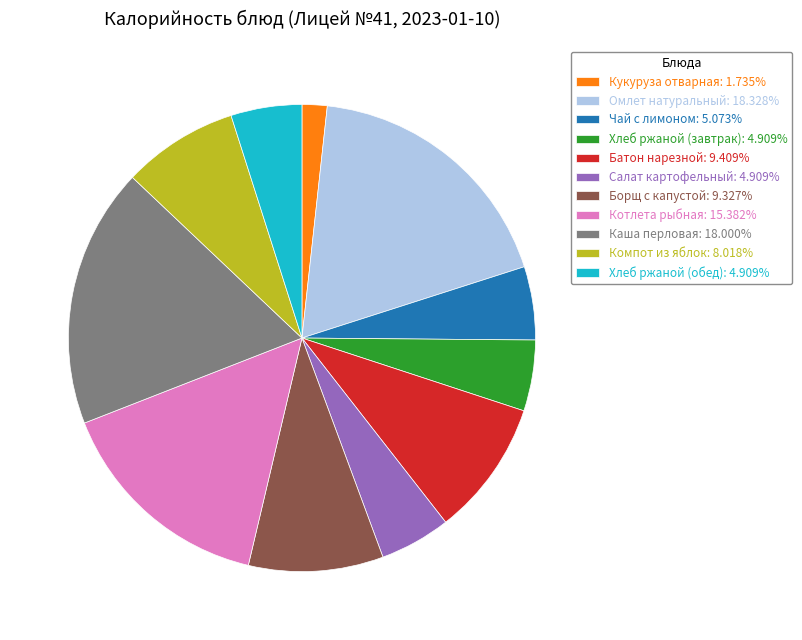

Does Компот из яблок account for over 50% of the chart?

No